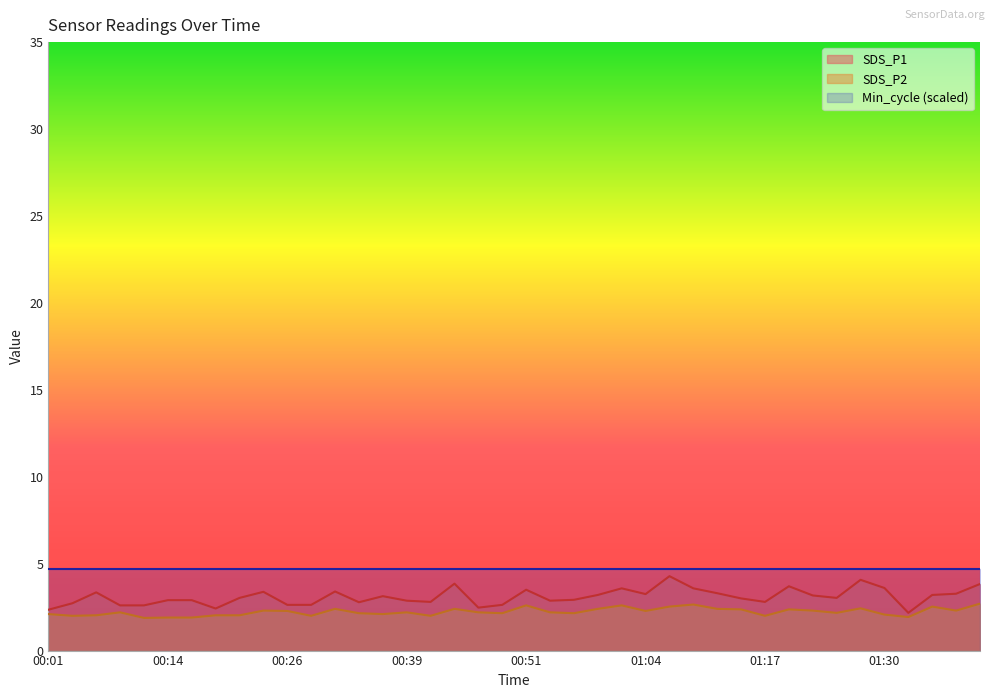

What is the spread (max minus min) of values at 01:40?

1.1